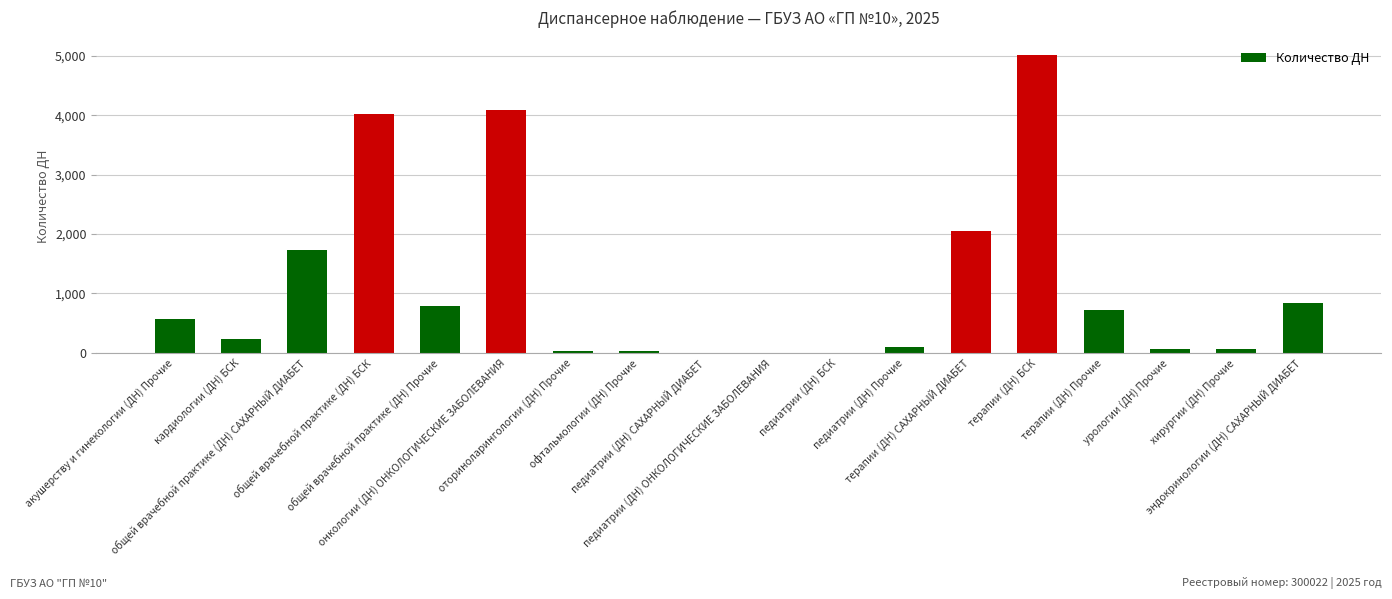

What is the sum of all values?

20322